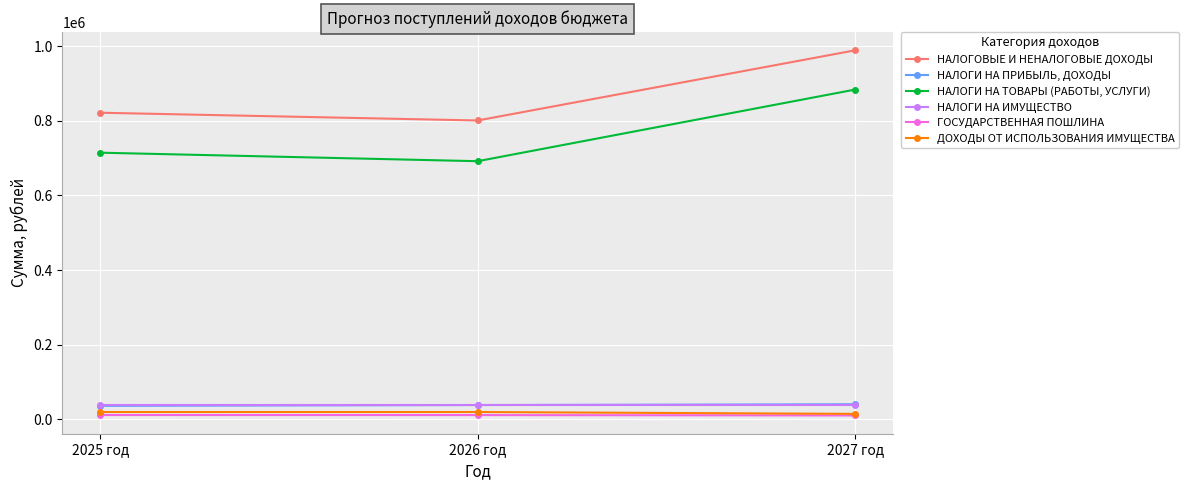

What is the lowest value of the НАЛОГИ НА ИМУЩЕСТВО series?

39000.0